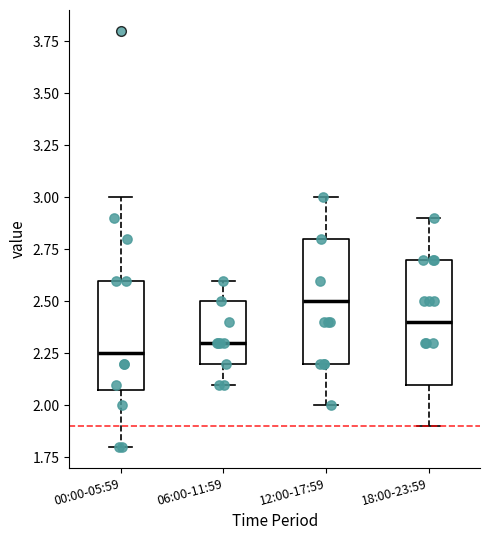

Where does the lower whisker of the box for 06:00-11:59 end on the y-axis? The values are not printed on the chart, so give them approximately, as read against the axis.

2.10